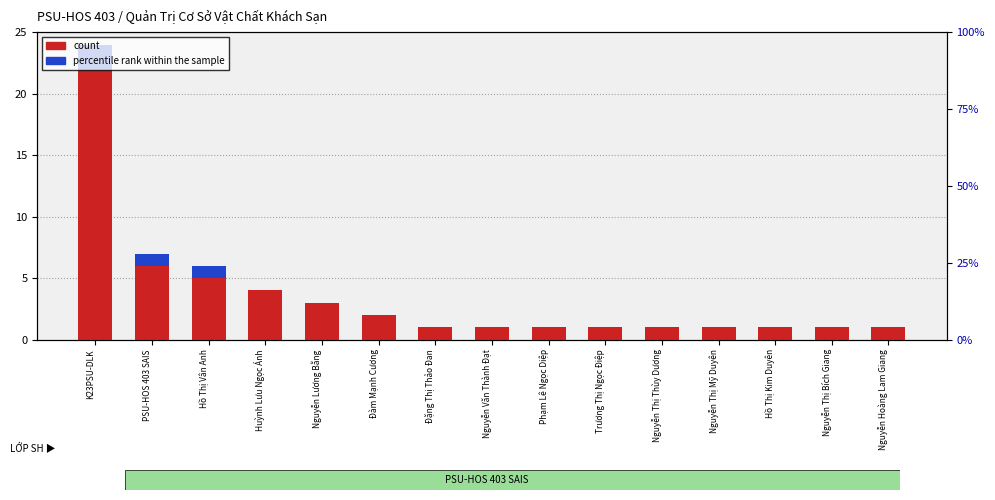

True or false: percentile rank within the sample has a value of 1 at Nguyễn Thị Mỹ Duyên.

False